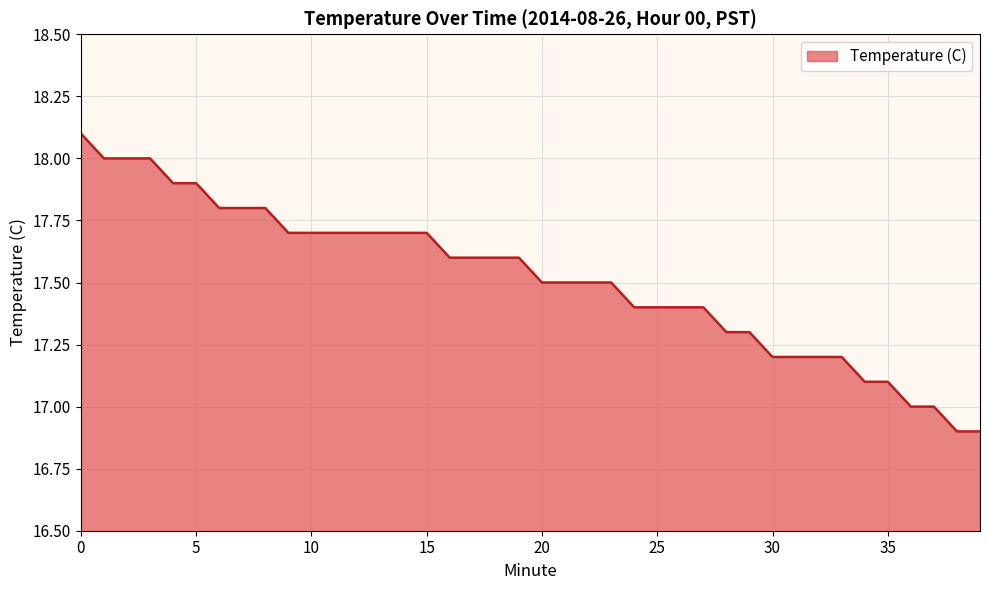

What is the difference between the maximum and minimum values?

1.2